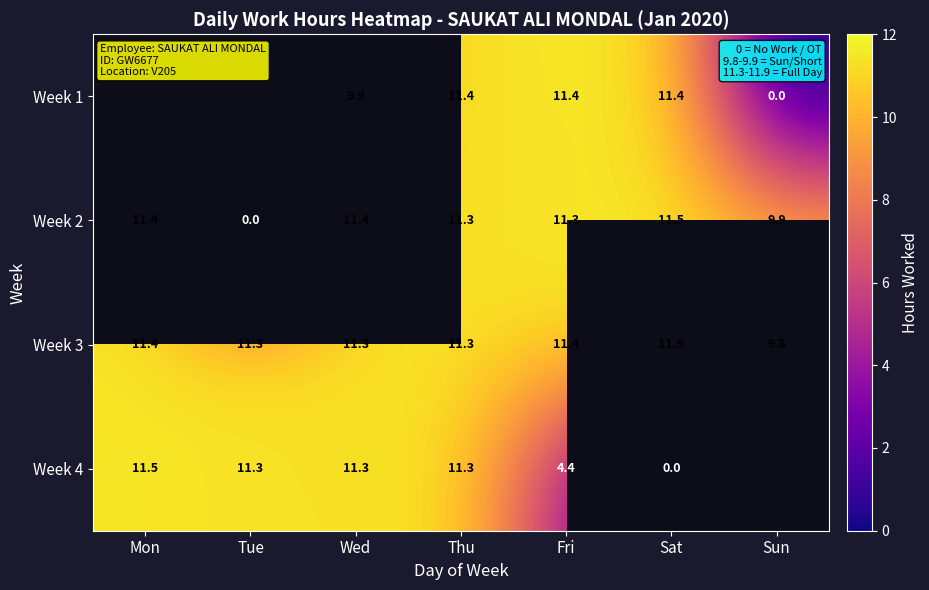

How many values in the Week 2 series are below 11?

2